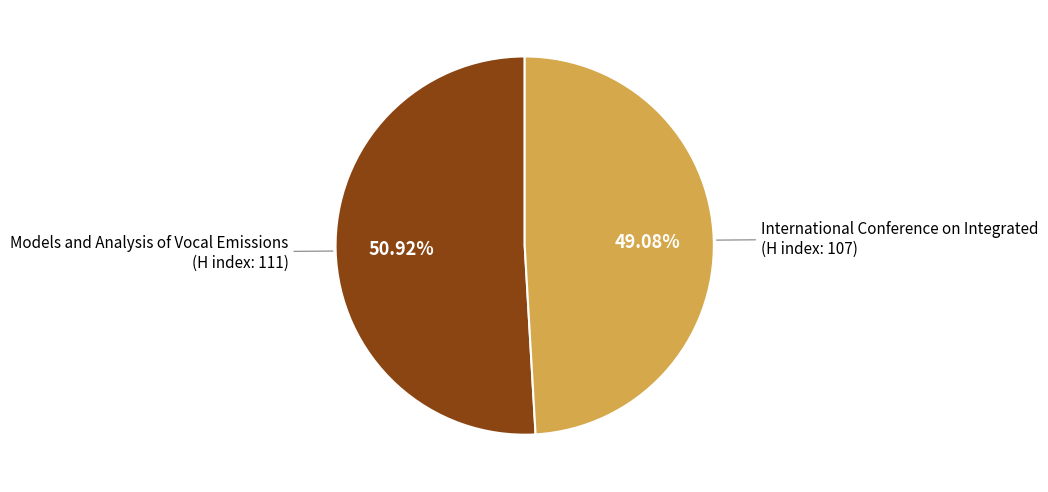

Which category has the biggest portion of the pie?

Models and Analysis of Vocal Emissions (H index: 111)